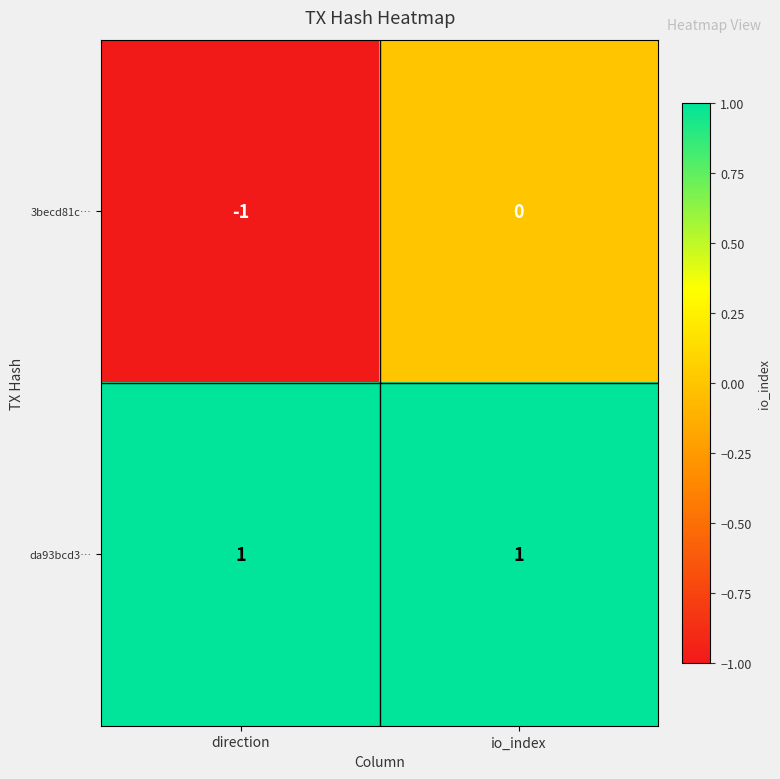

What is the maximum value shown in the chart?

1